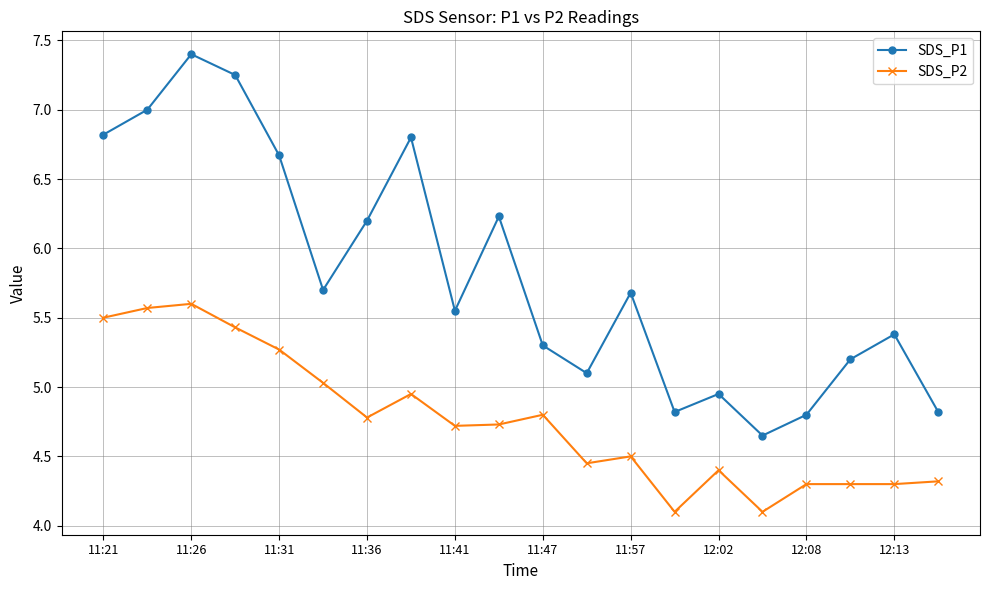

Does the chart have visible grid lines?

Yes